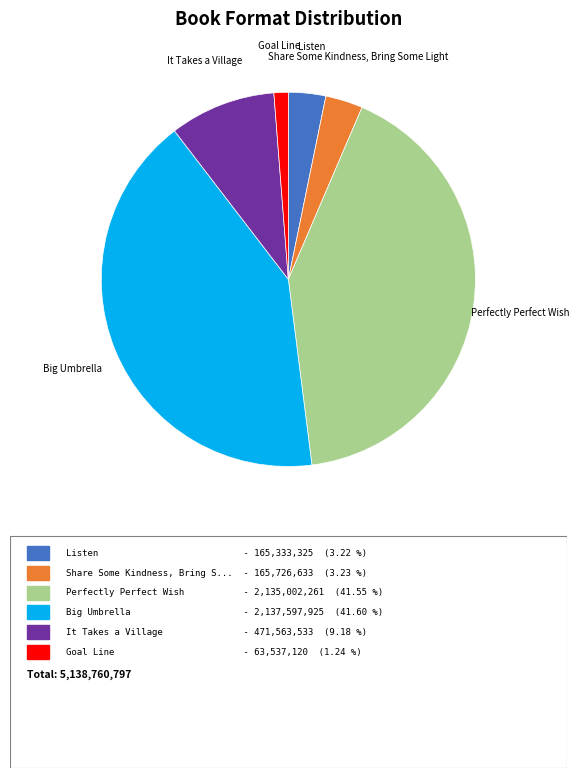

Does Goal Line represent more than half of the total?

No